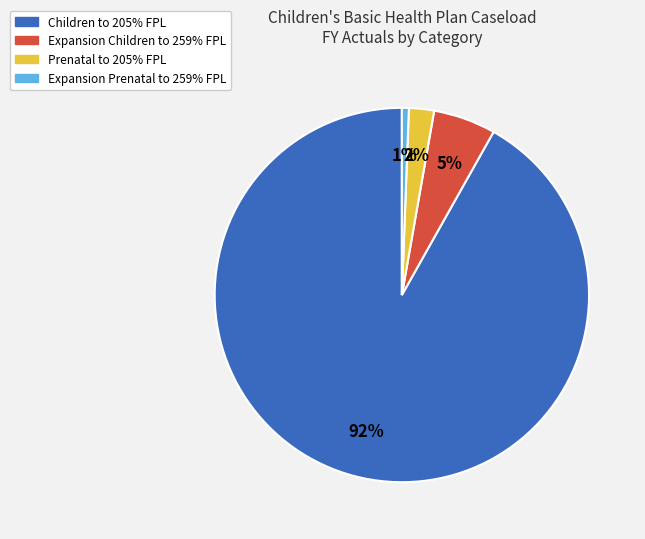

To the nearest percent, what is the difference between the Prenatal to 205% FPL and Expansion Children to 259% FPL slice percentages?

3%